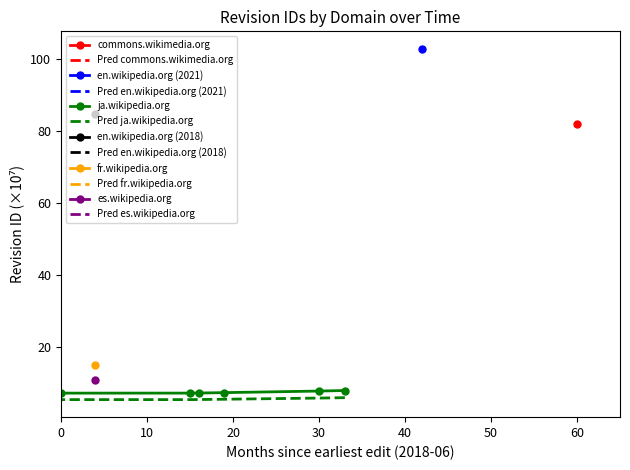

At 0, list the series in order from smallest to largest.

Pred ja.wikipedia.org, ja.wikipedia.org